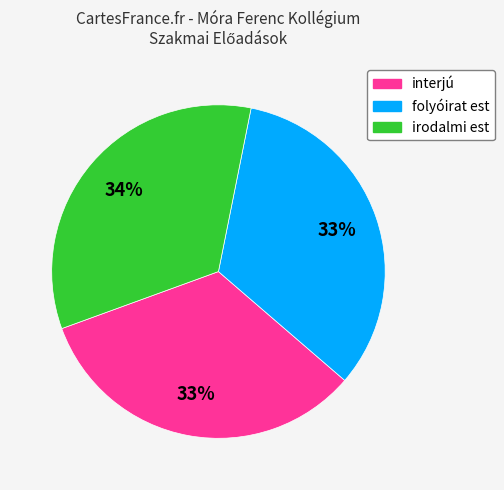

True or false: interjú accounts for 42% of the total.

False